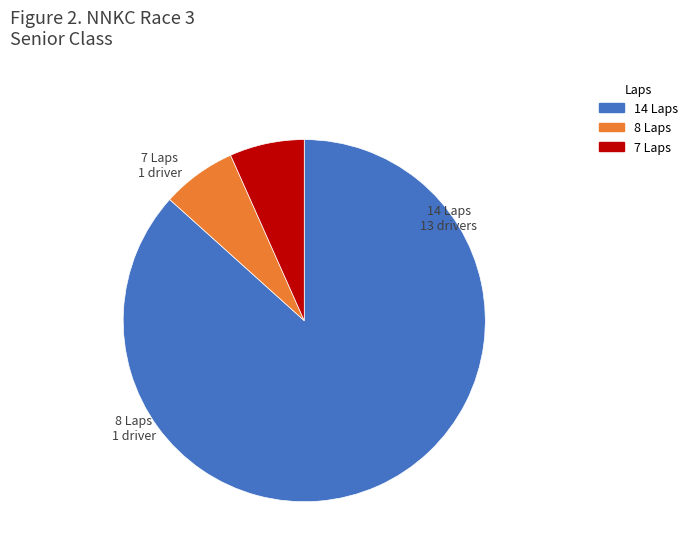

Is there a majority slice in this chart?

Yes